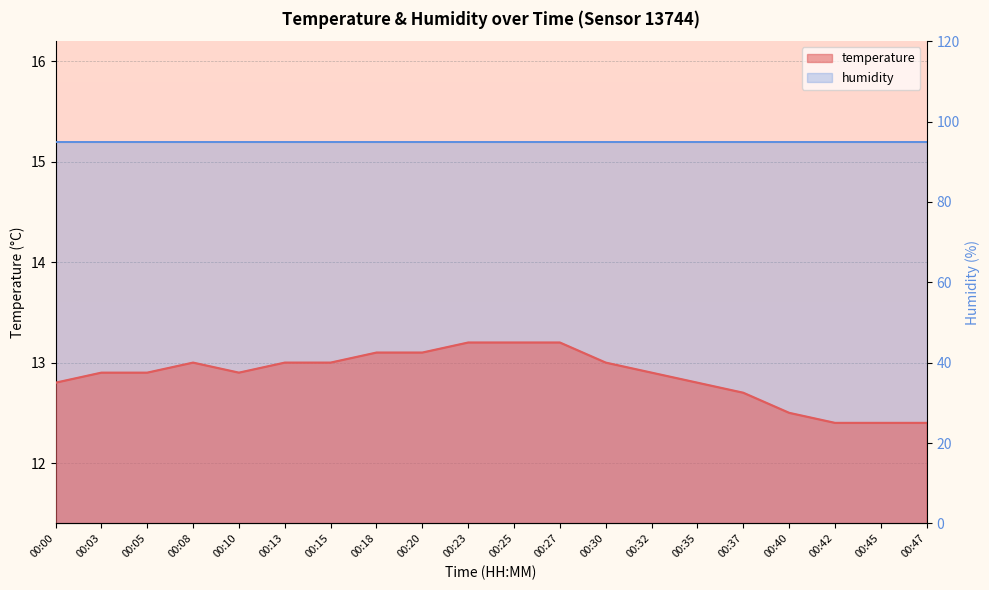

What is the maximum value shown in the chart?

13.2